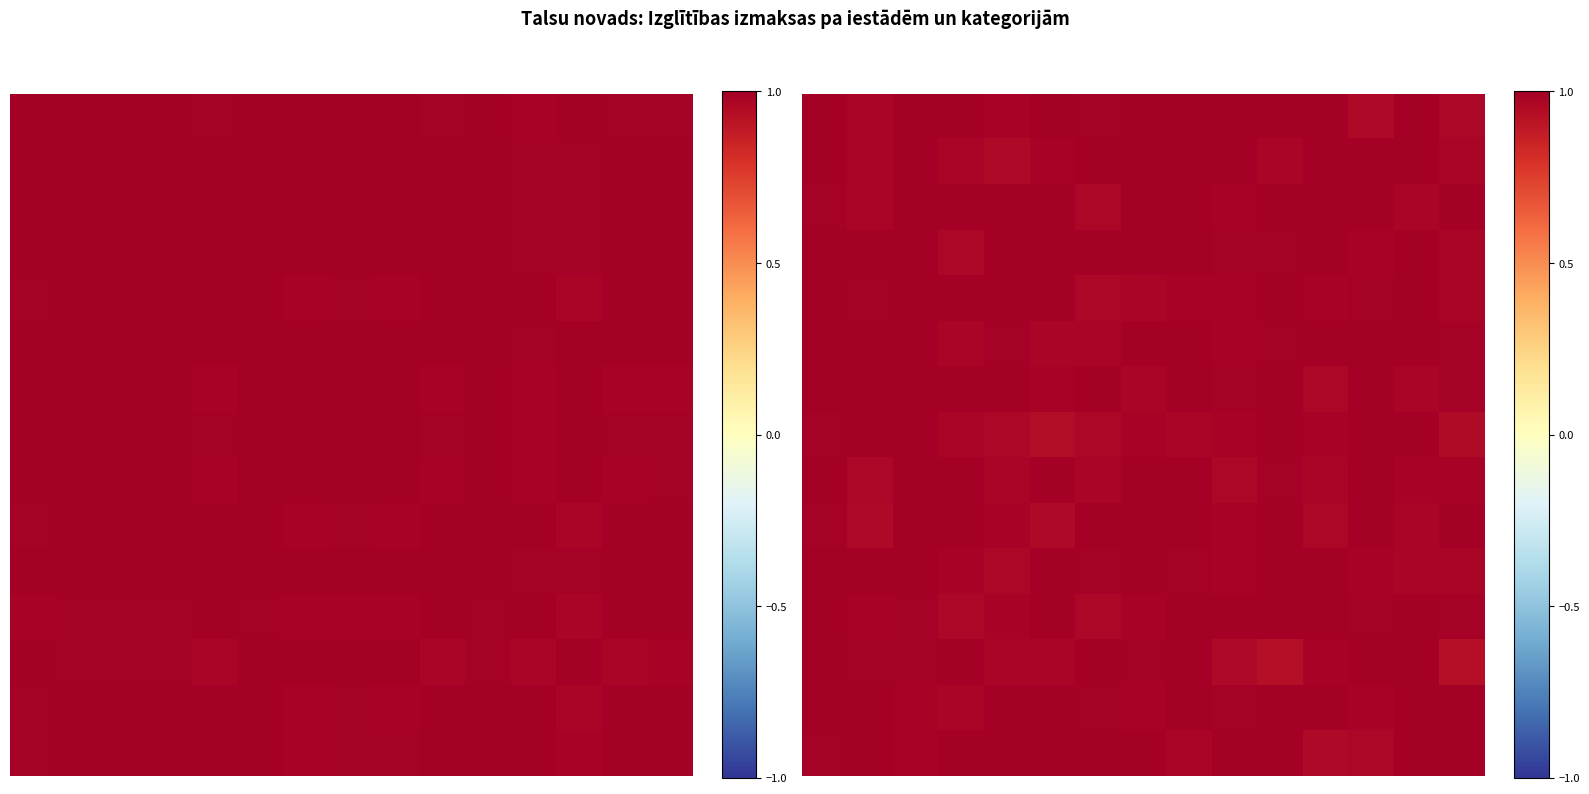

What is the maximum value shown in the chart?

1.0